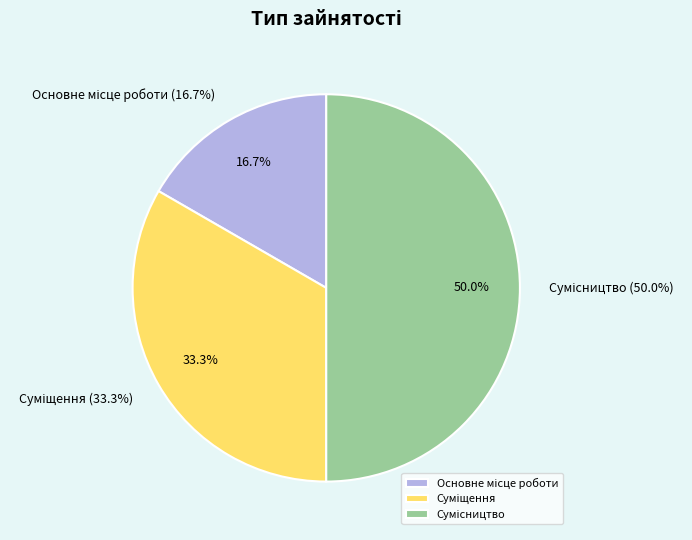

The Основне місце роботи slice represents 26% of the pie. True or false?

False